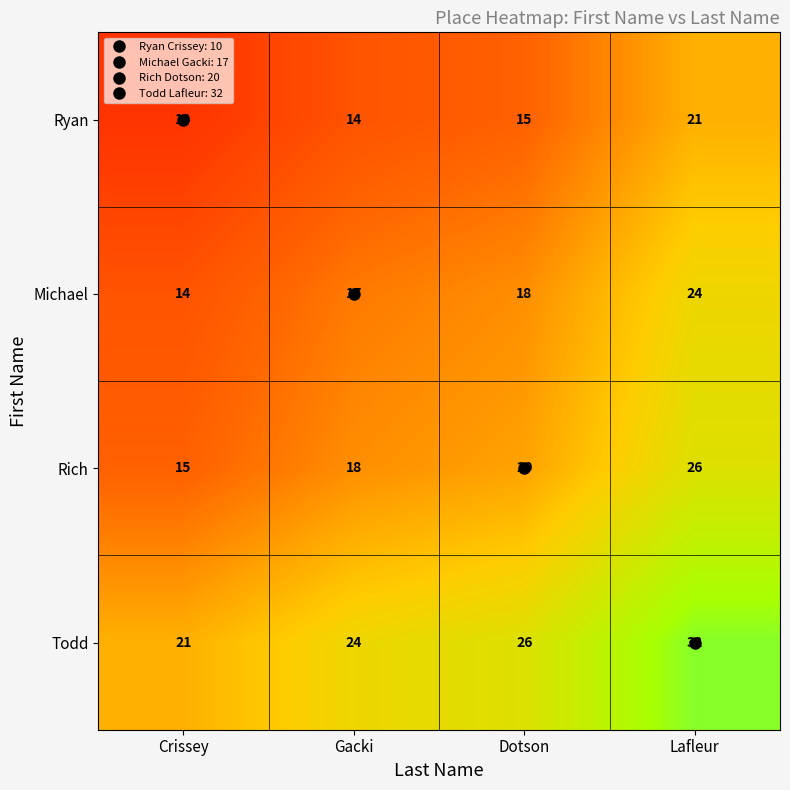

Rank the series by their maximum value, from lowest to highest.

Ryan, Michael, Rich, Todd